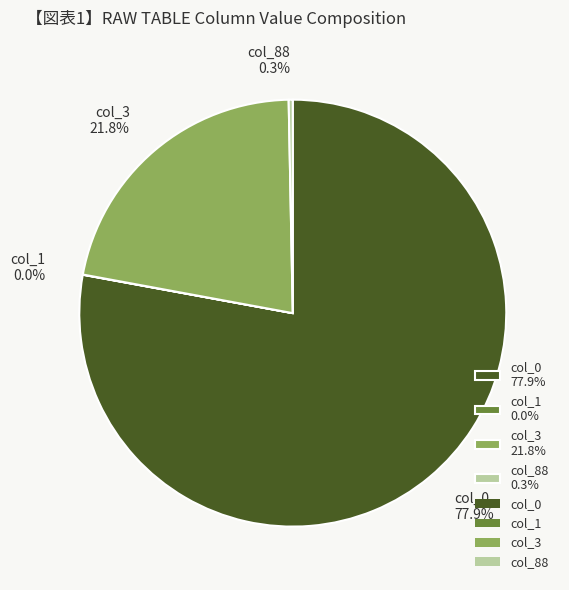

Between col_0 77.9% and col_3 21.8%, which is larger?

col_0 77.9%